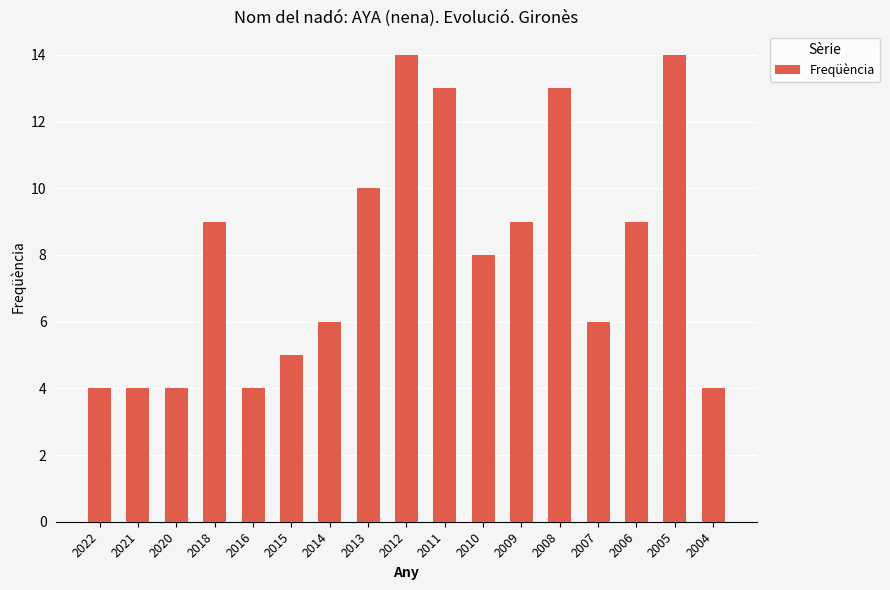

Is it true that the value at 2018 is 5?

False